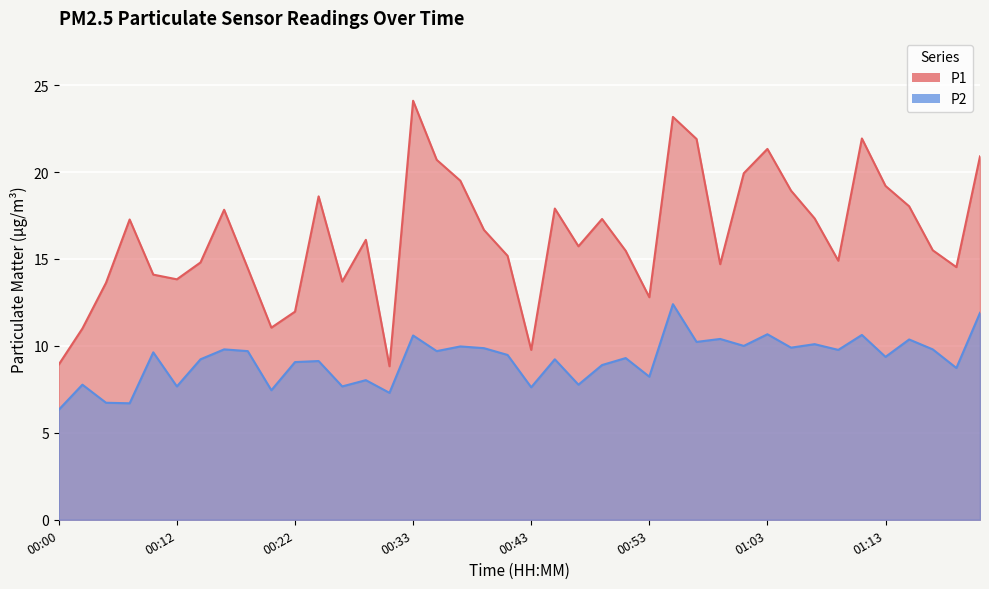

What is the smallest value displayed?

6.3